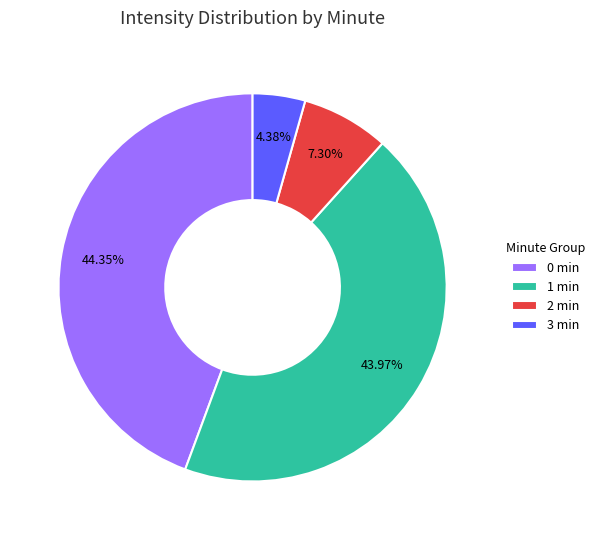

Is 1 min the majority of the pie?

No